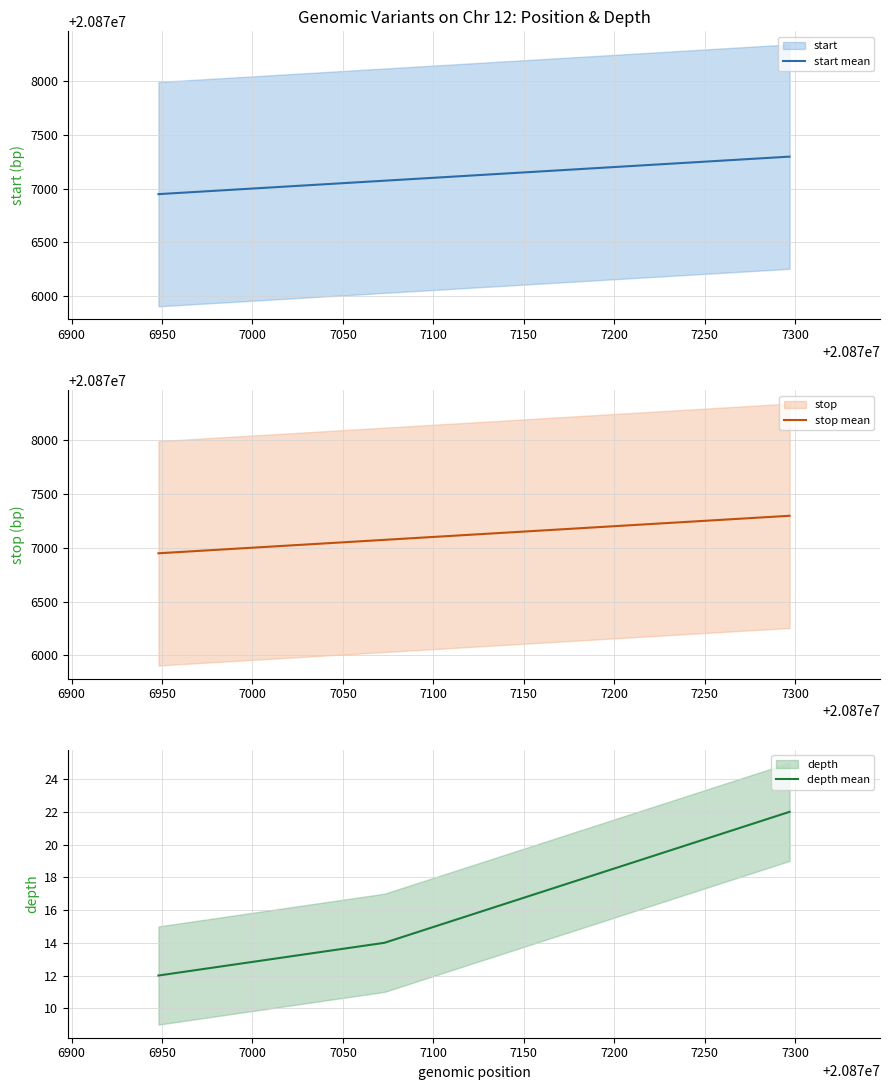

How many data points in depth mean are less than 14?

1